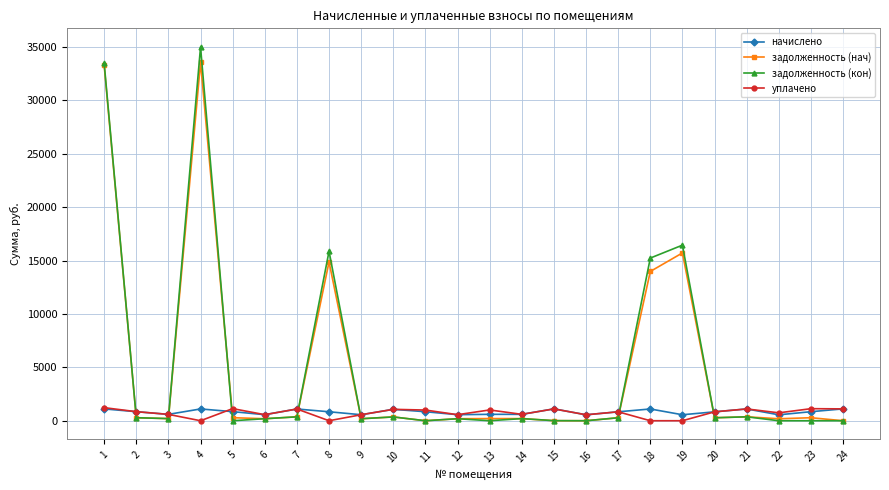

What is the sum of all начислено values?

19855.9